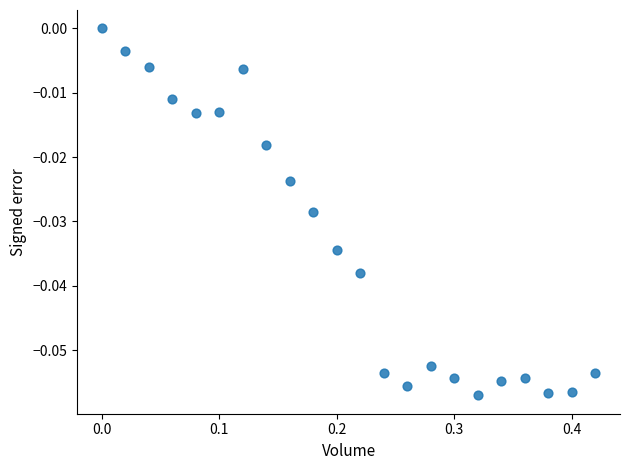

What is the range of X values (max minus min)?

0.4